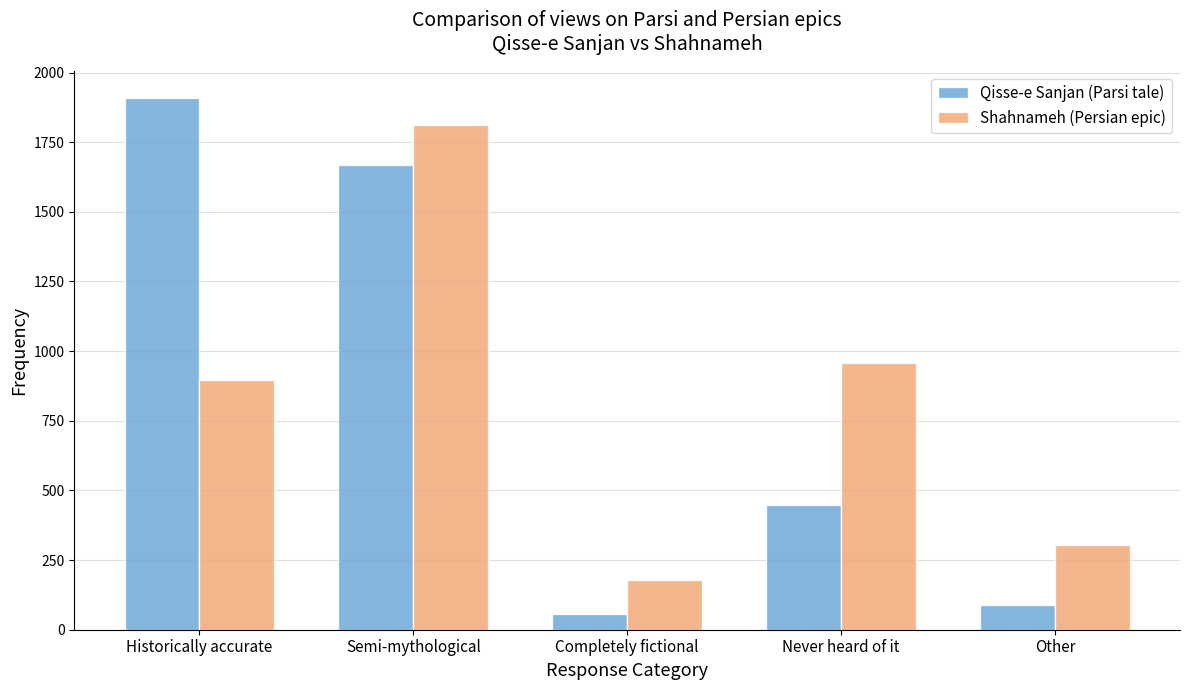

Reading left to right, list all the values displayed in this chart.

Qisse-e Sanjan (Parsi tale): Historically accurate=1910	Semi-mythological=1668	Completely fictional=57	Never heard of it=448	Other=87
Shahnameh (Persian epic): Historically accurate=895	Semi-mythological=1810	Completely fictional=179	Never heard of it=958	Other=305